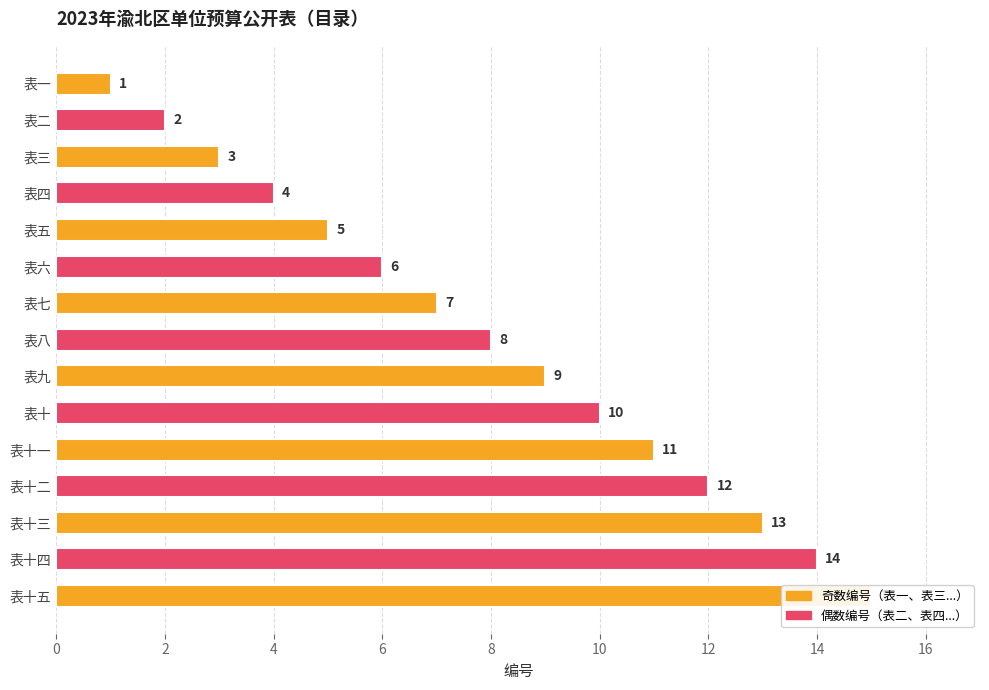

Reading left to right, extract all data points from this chart.

1	2	3	4	5	6	7	8	9	10	11	12	13	14	15